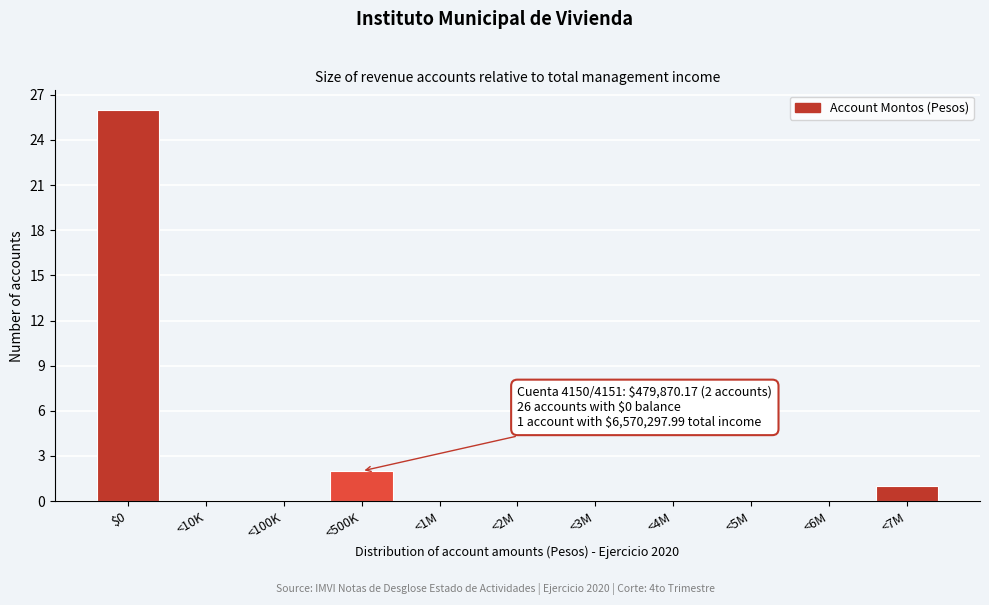

Reading left to right, what are all the values shown in this chart?

$0=26	<10K=0	<100K=0	<500K=2	<1M=0	<2M=0	<3M=0	<4M=0	<5M=0	<6M=0	<7M=1